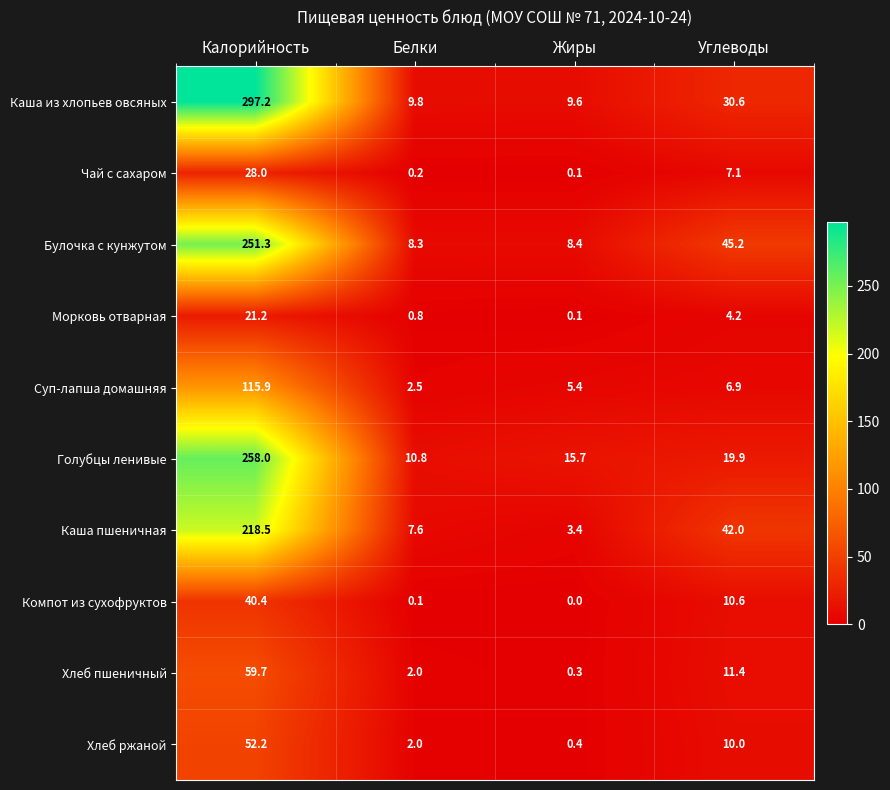

Which series has the largest range (max minus min)?

Каша из хлопьев овсяных